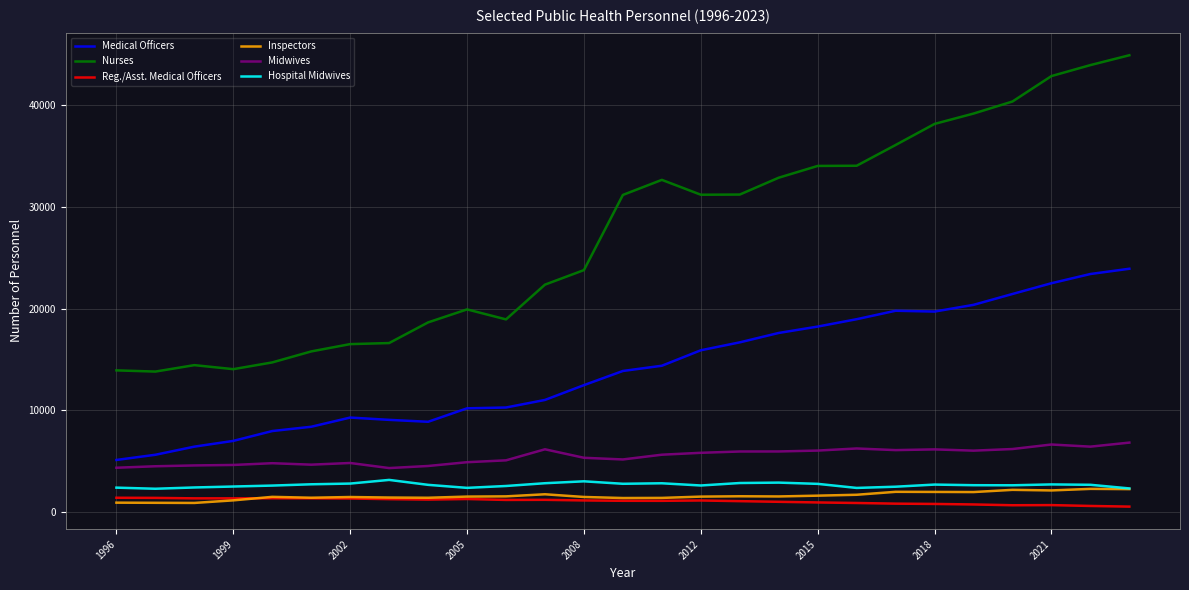

True or false: Midwives and Hospital Midwives intersect in this chart.

False